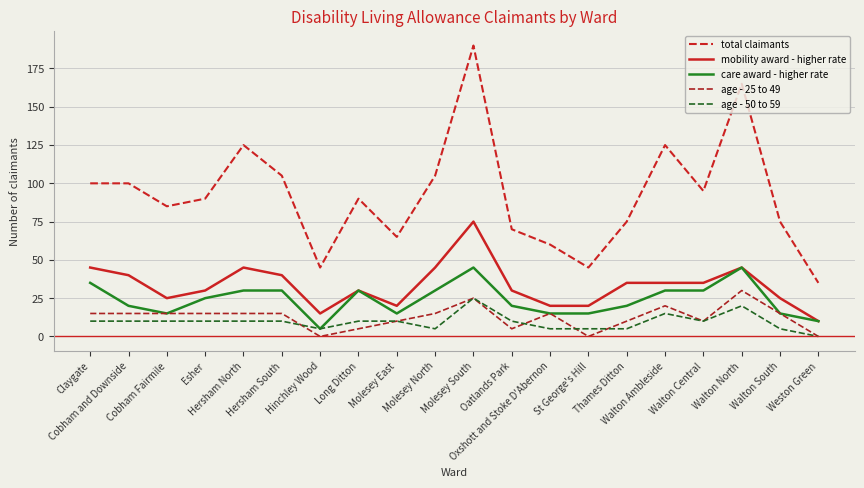

The value of age - 50 to 59 at Hinchley Wood is 9. True or false?

False